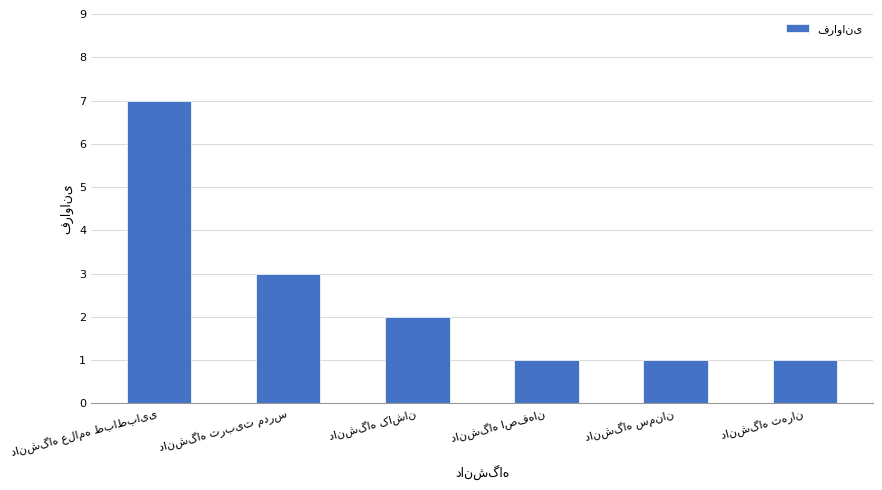

How many bars are there in total?

6